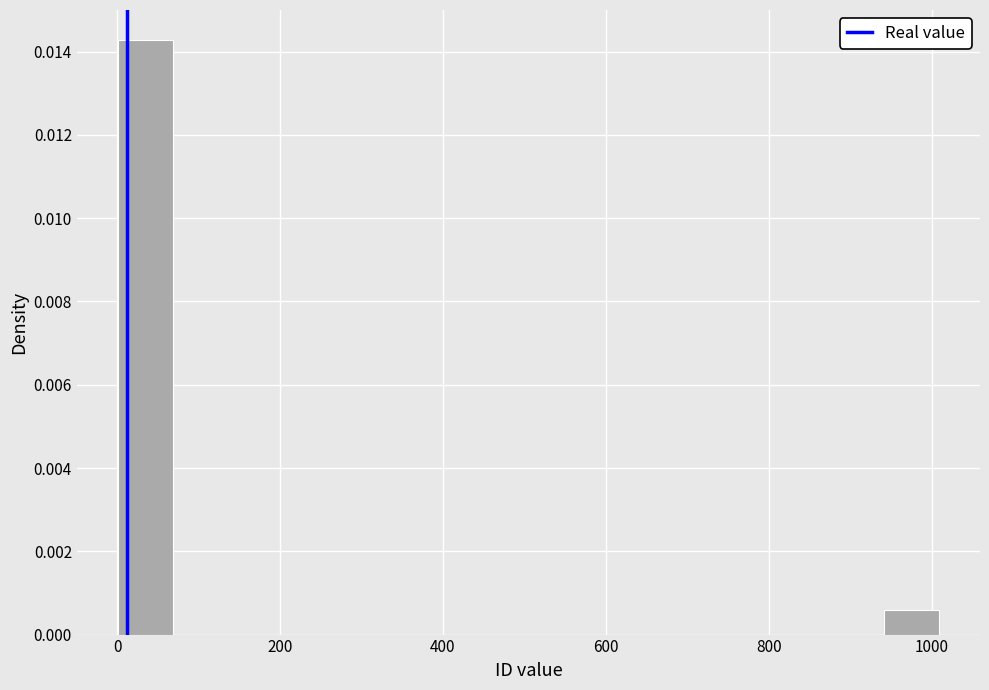

Around what value on the x-axis is the tallest bar? Give the approximate position of its centre, as read against the axis.

40